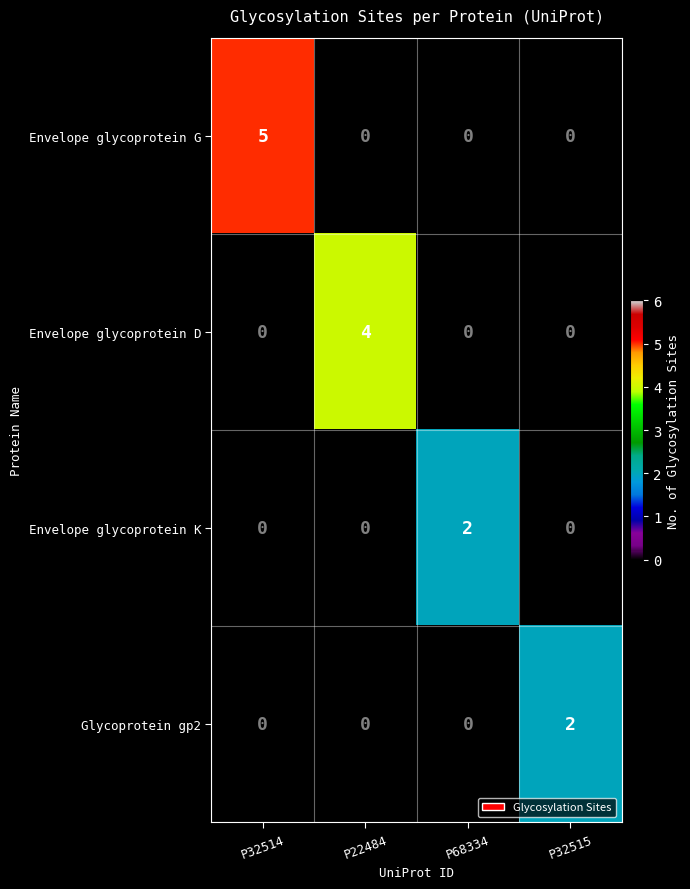

What is the greatest value displayed?

5